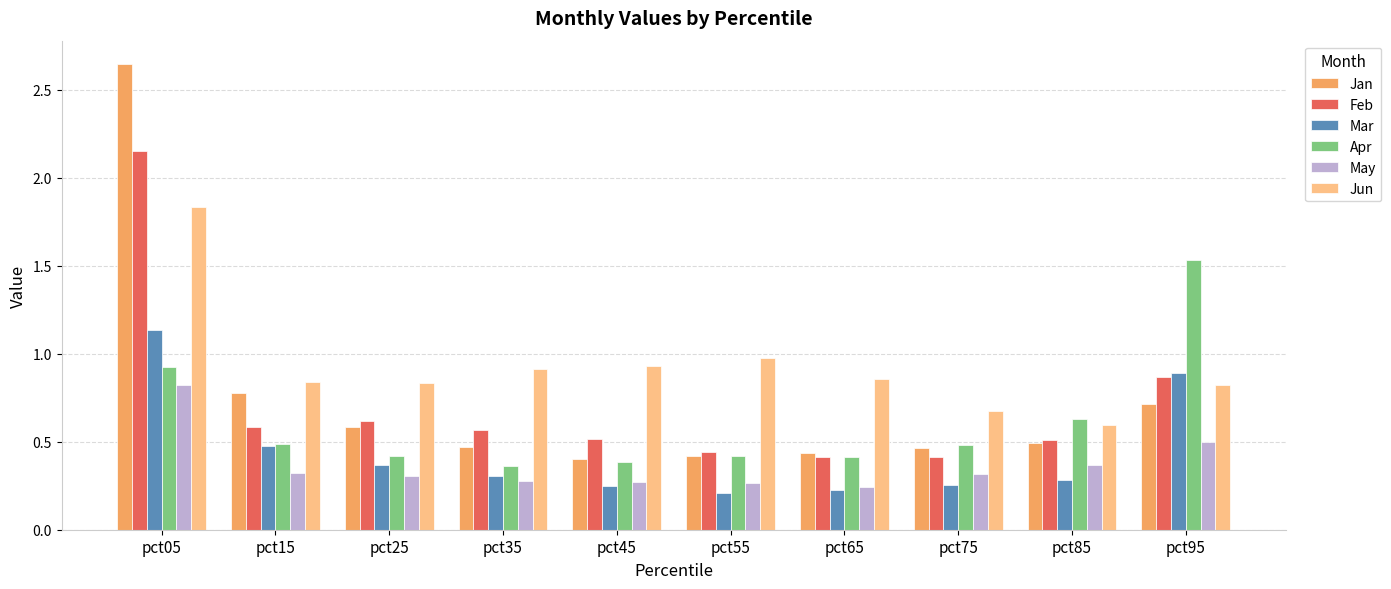

Rank the series at pct35 from highest to lowest value.

Jun, Feb, Jan, Apr, Mar, May